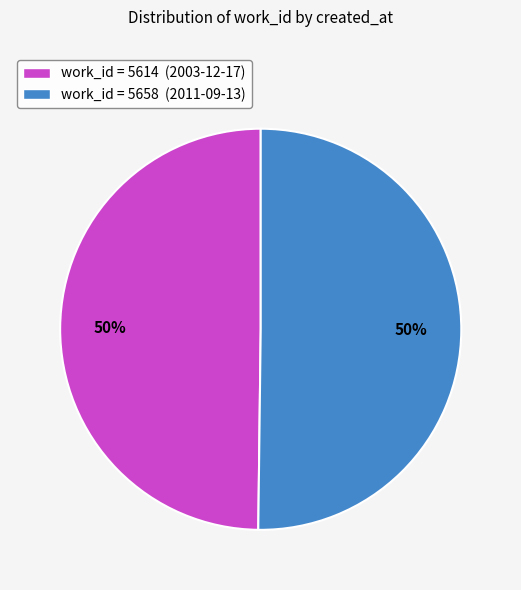

What percentage is the work_id = 5614 (2003-12-17) slice, to the nearest percent?

50%